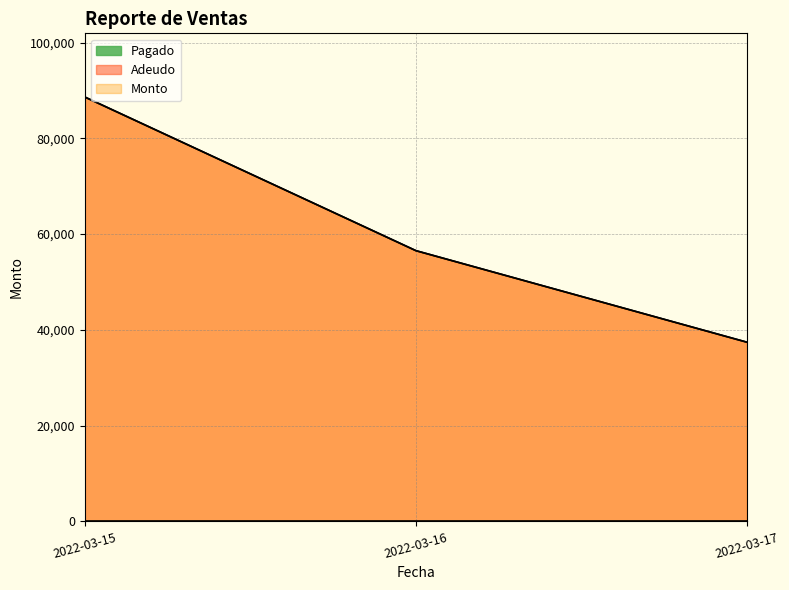

Which category has the lowest value in the Pagado series?

2022-03-15